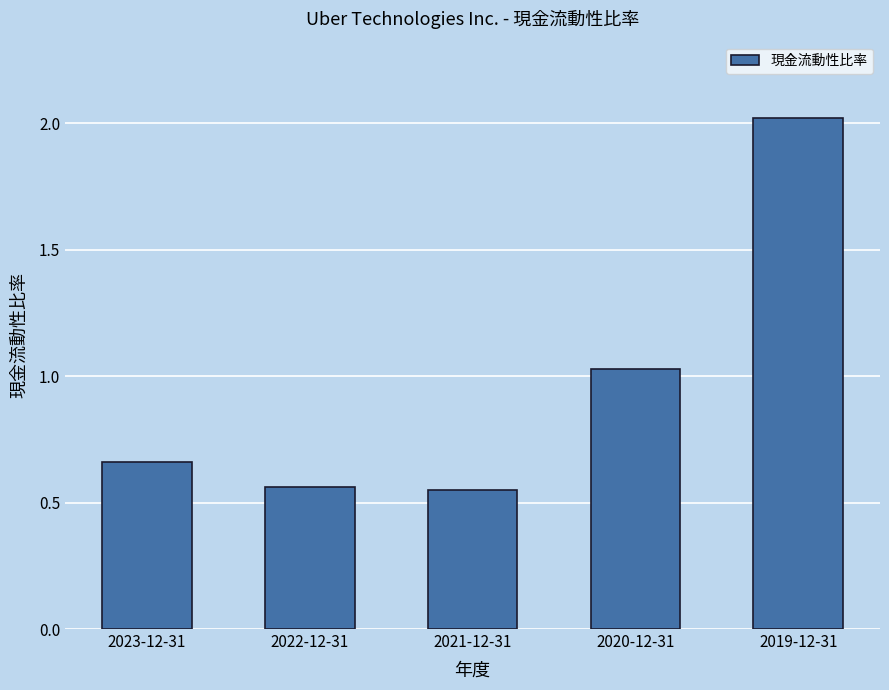

What is the sum of the values at 2019-12-31 and 2023-12-31?

2.7